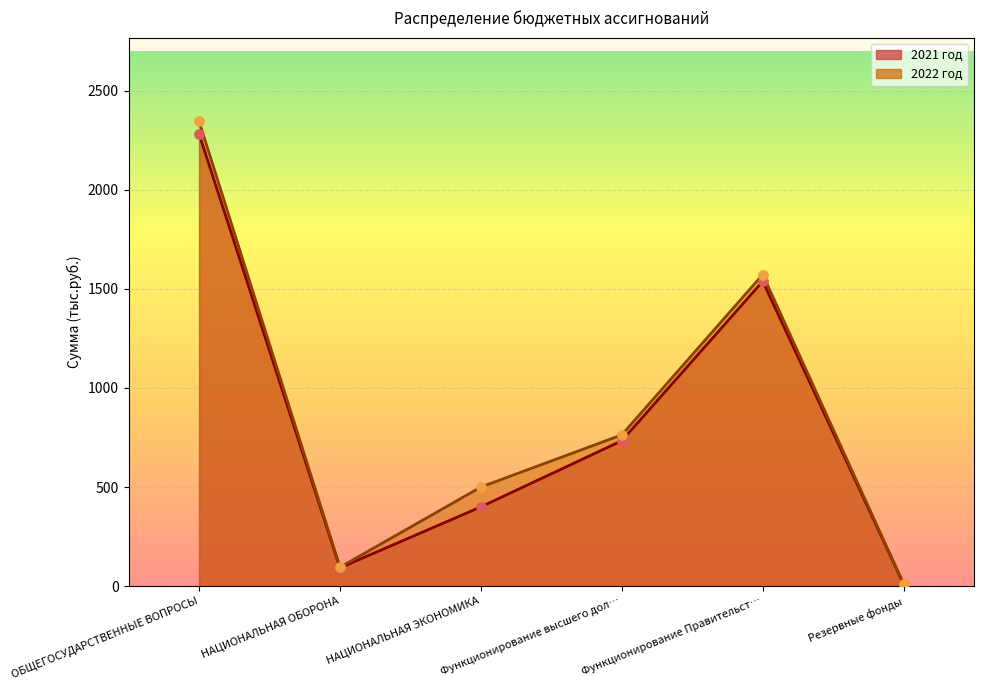

At which category is the sum across all series the highest?

ОБЩЕГОСУДАРСТВЕННЫЕ ВОПРОСЫ